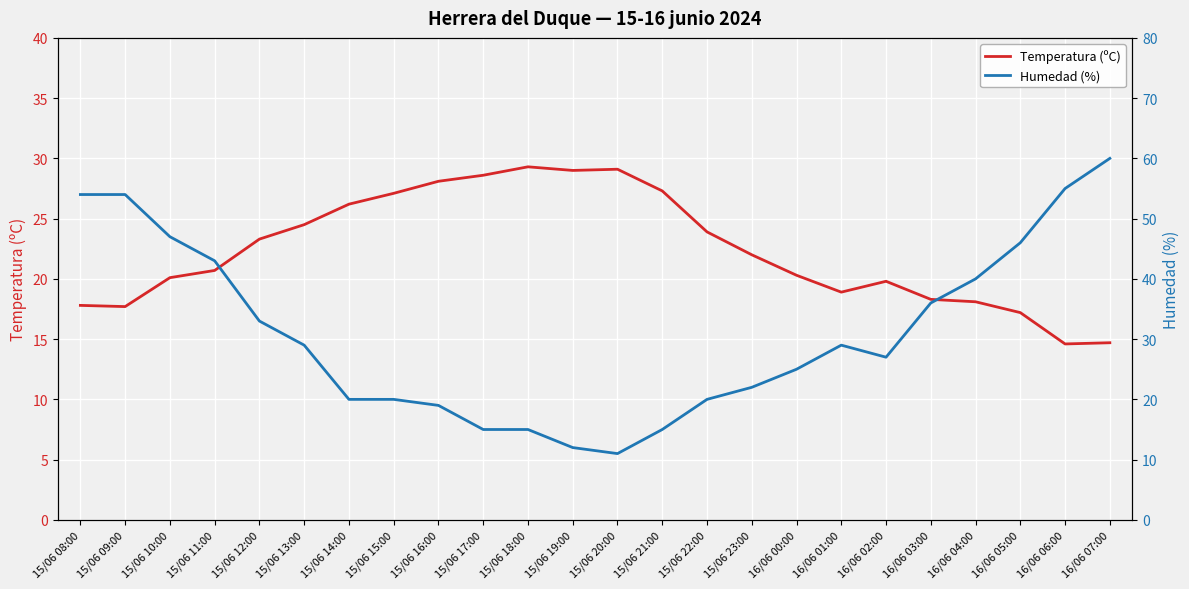

Count the number of categories in the chart.

24